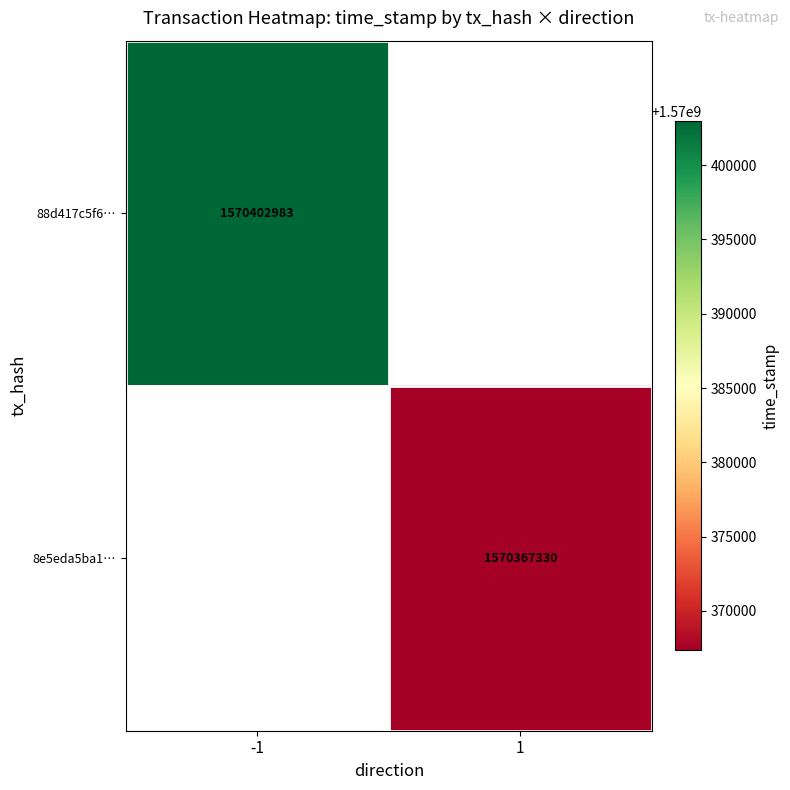

True or false: 8e5eda5ba1… has a value of 1570367330 at 1.

True